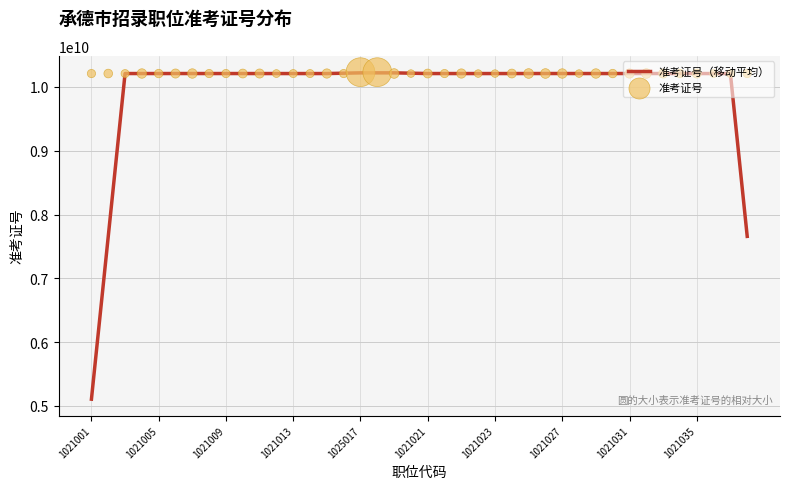

Which series has the largest Y range (max minus min)?

准考证号（移动平均）